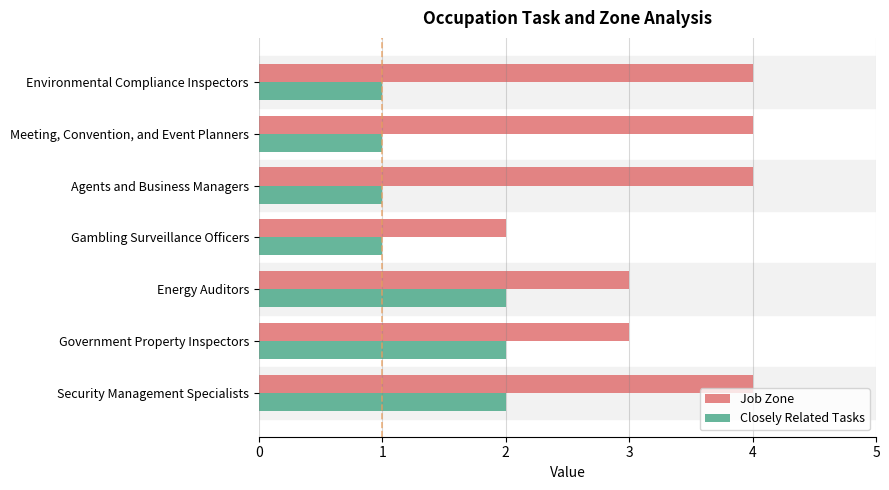

What is the sum of the Job Zone values at Agents and Business Managers and Energy Auditors?

7